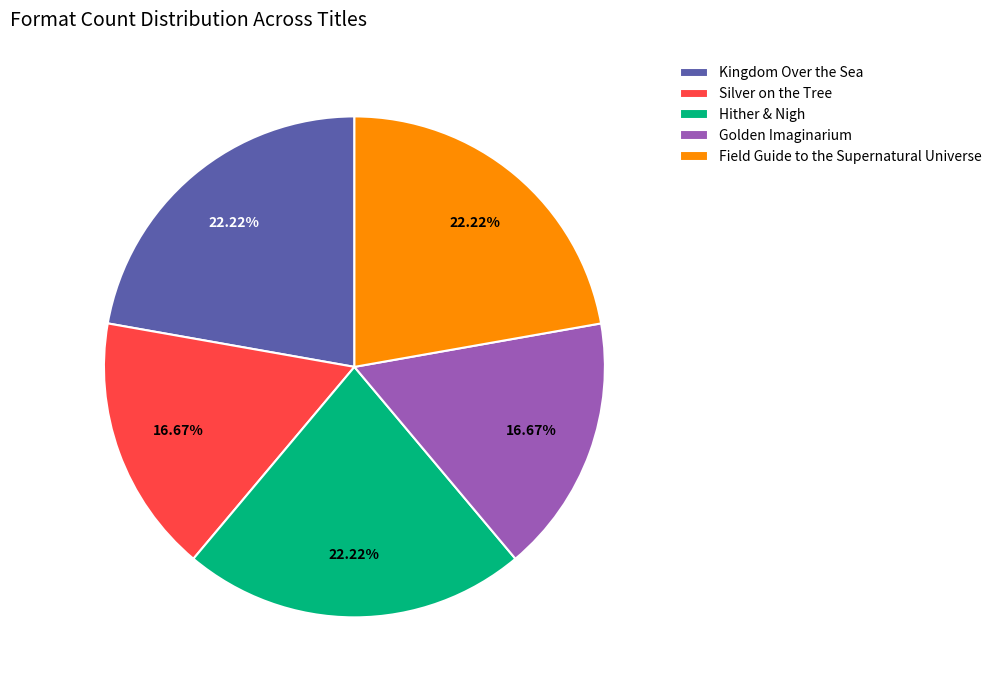

Approximately how many times larger is the value at Field Guide to the Supernatural Universe compared to Kingdom Over the Sea?

1.0